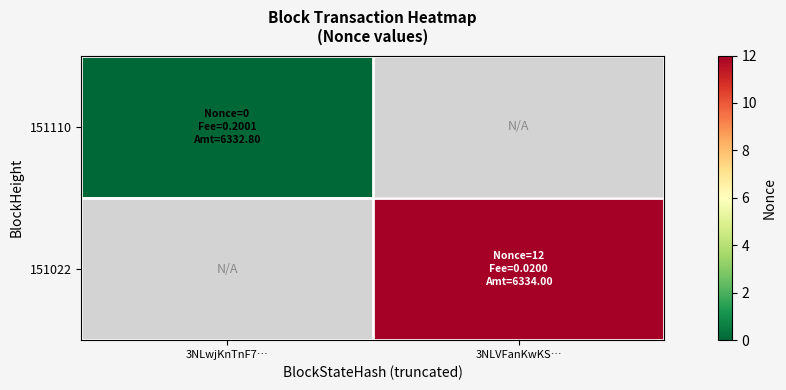

Which category has the lowest value in the 151022 series?

3NLwjKnTnF7…